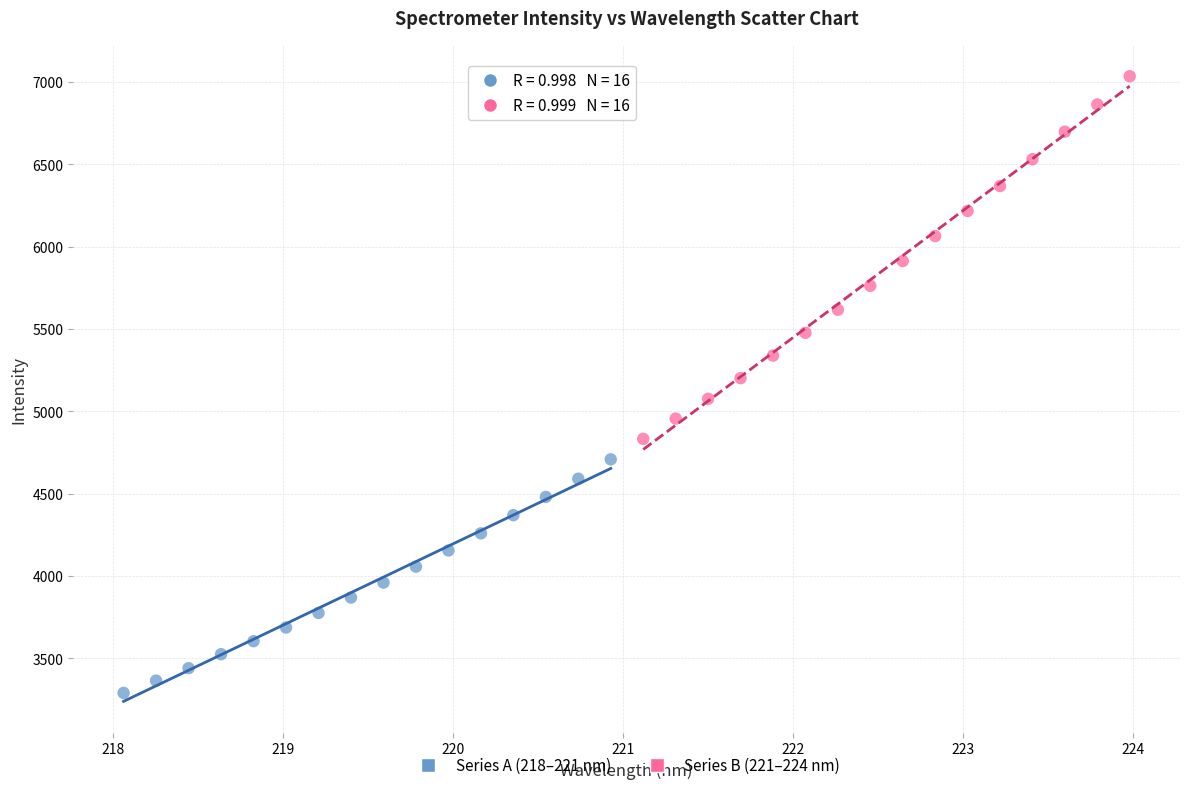

Which series contains the lowest Y value?

Series A (218–221 nm)